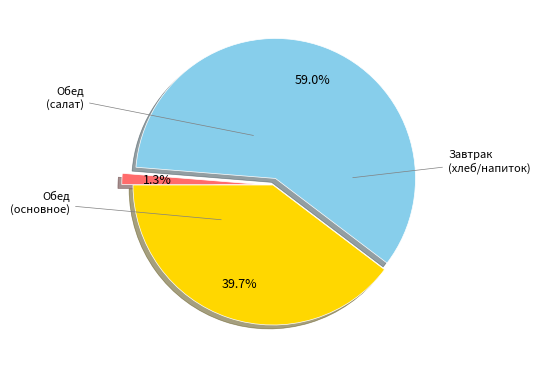

Is there a majority slice in this chart?

Yes